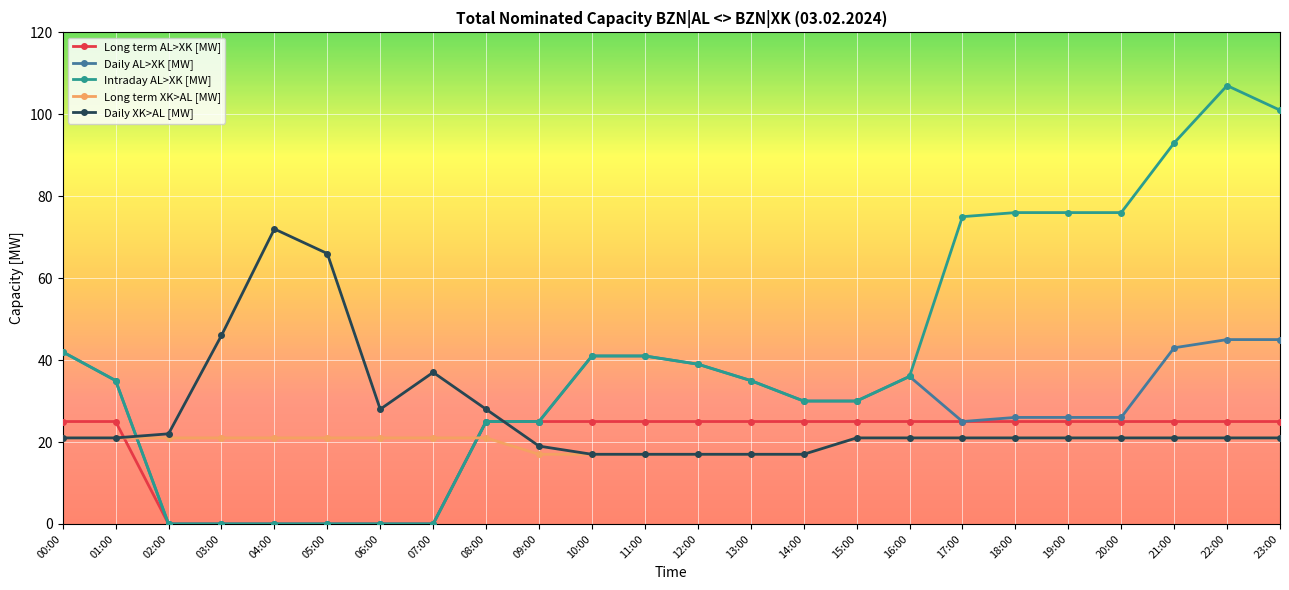

At which label does Intraday AL>XK [MW] reach its peak?

22:00